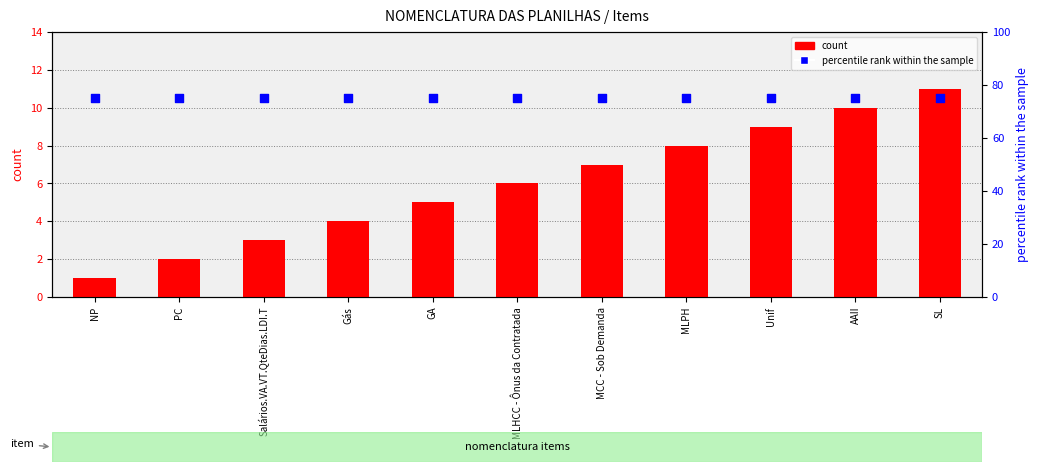

At how many categories does at least one series exceed 57?

11